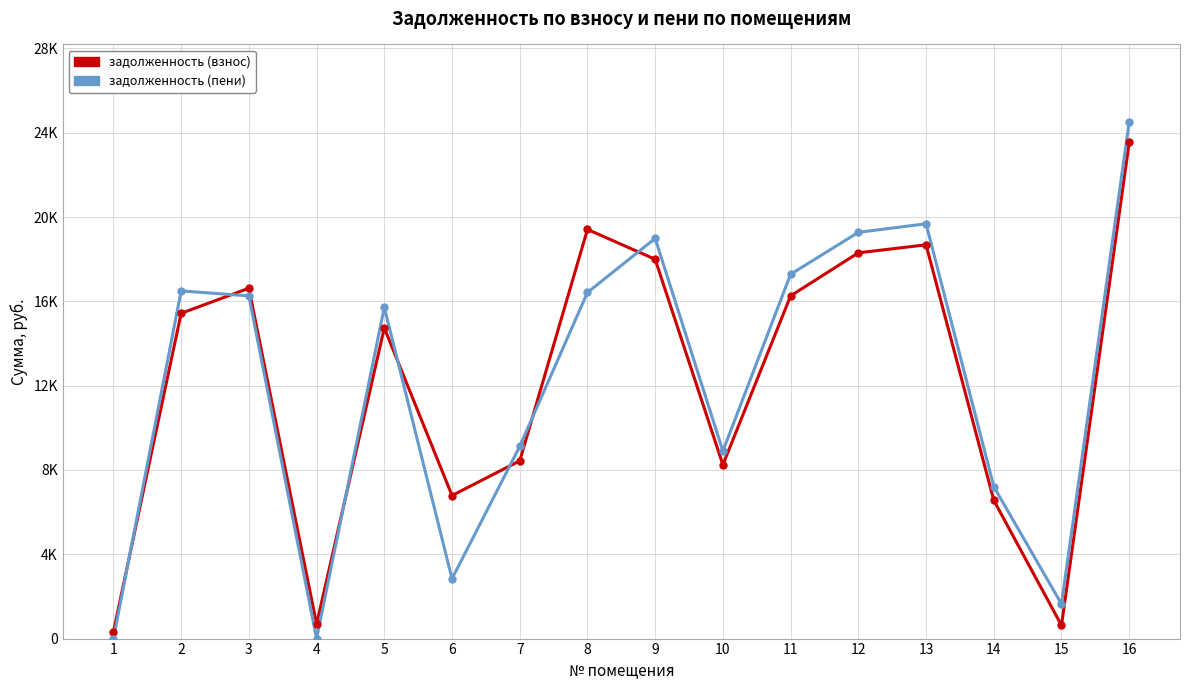

Is this an area chart (filled region under the line)?

No